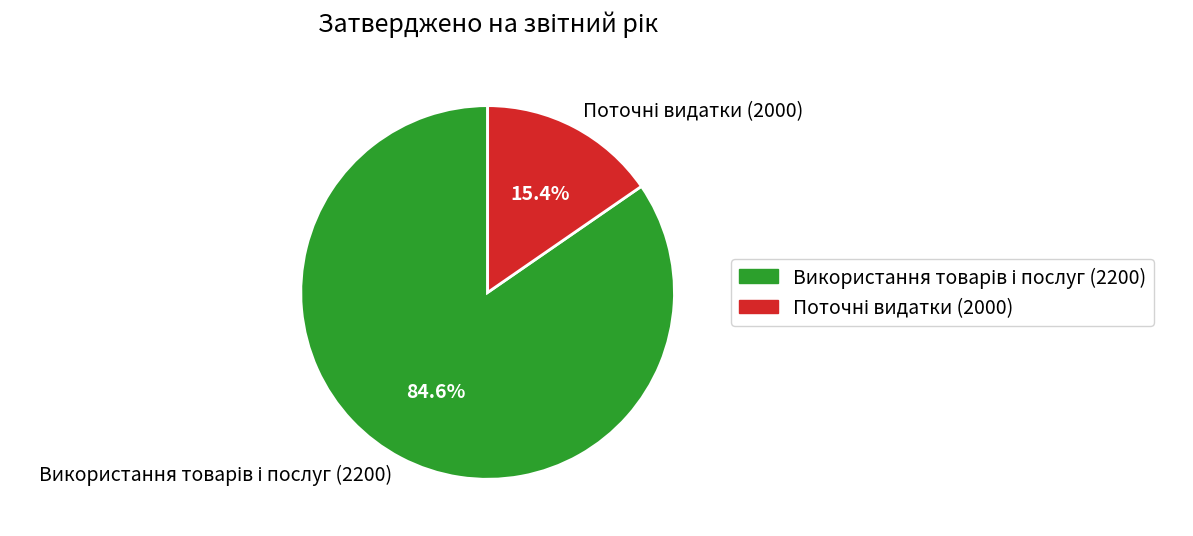

Count the number of slices in the pie.

2